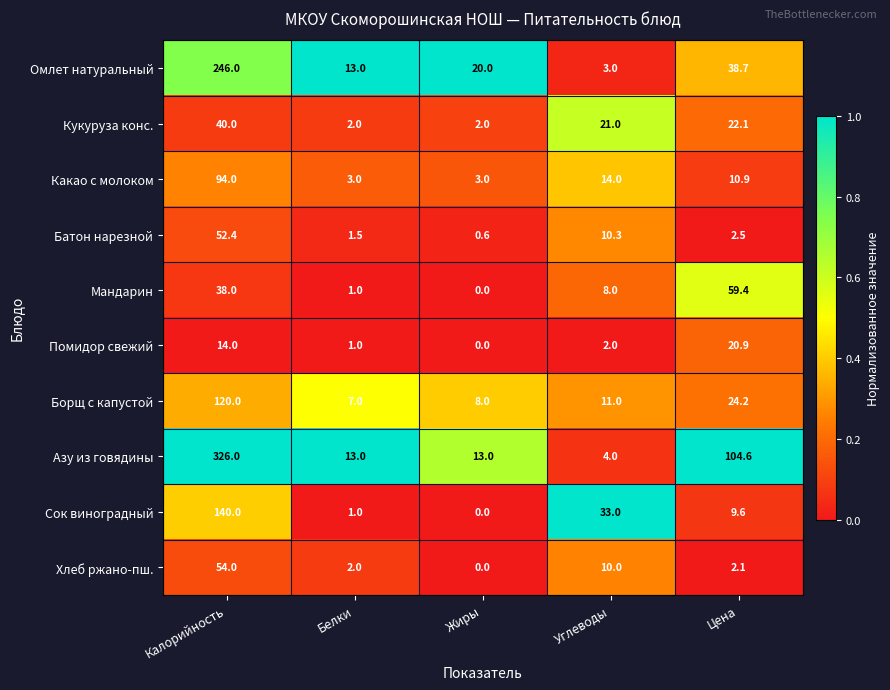

Rank the series by their maximum value, from highest to lowest.

Азу из говядины, Омлет натуральный, Сок виноградный, Борщ с капустой, Какао с молоком, Мандарин, Хлеб ржано-пш., Батон нарезной, Кукуруза конс., Помидор свежий